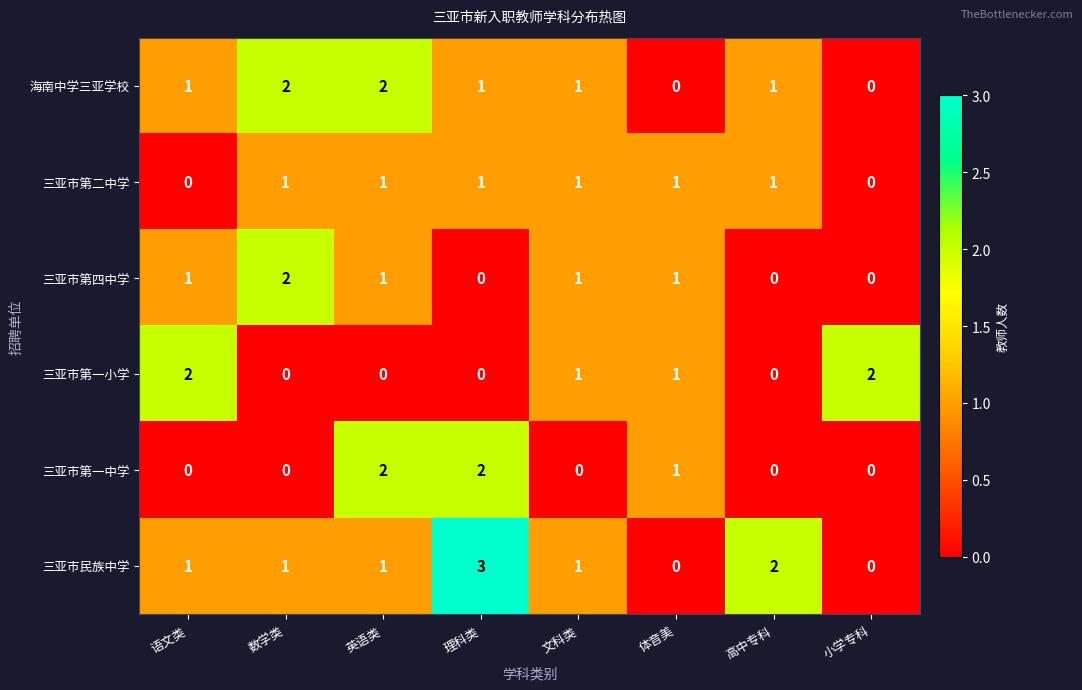

What is the difference between the maximum and minimum values in the 三亚市民族中学 series?

3